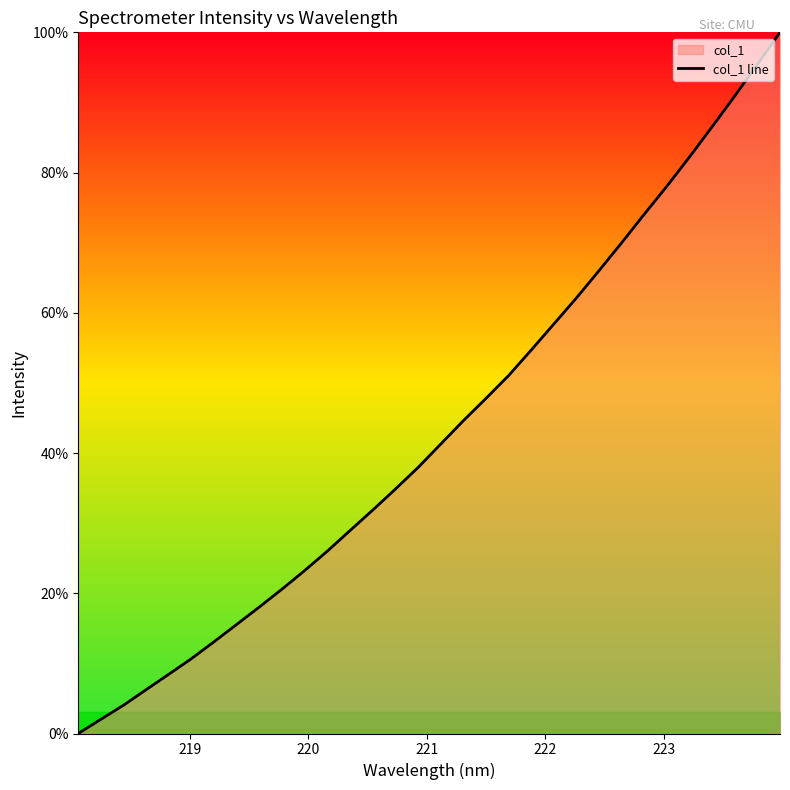

What is the value of the 6th point from the left?

10.7